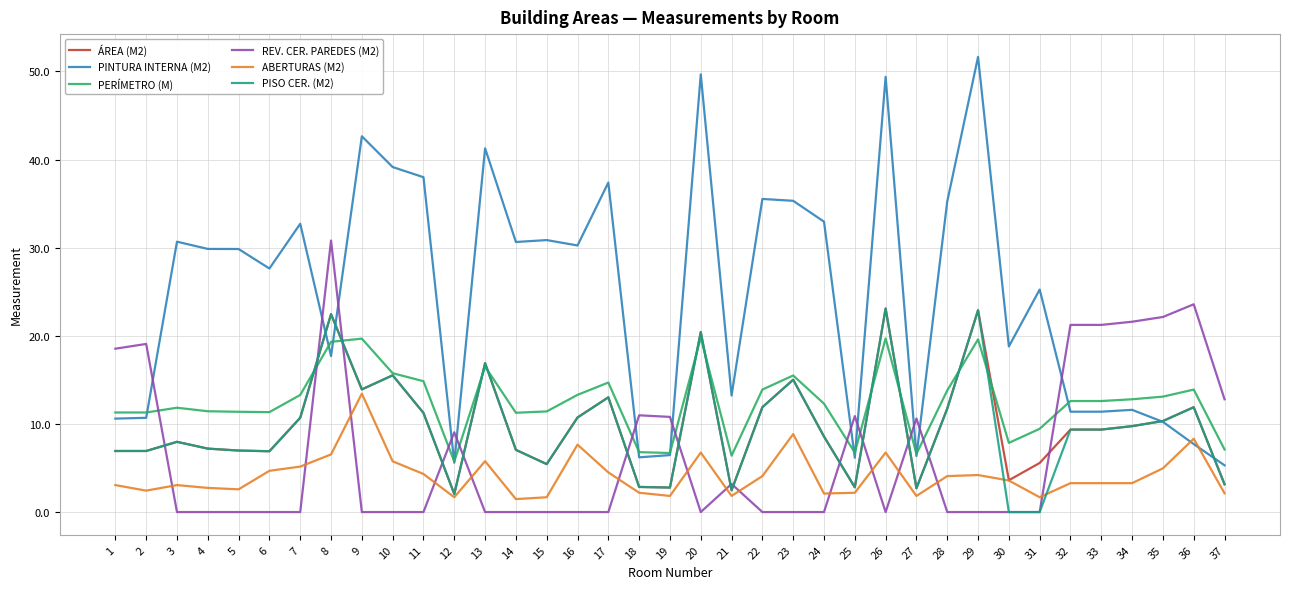

What is the average value of the ÁREA (M2) series?

9.8